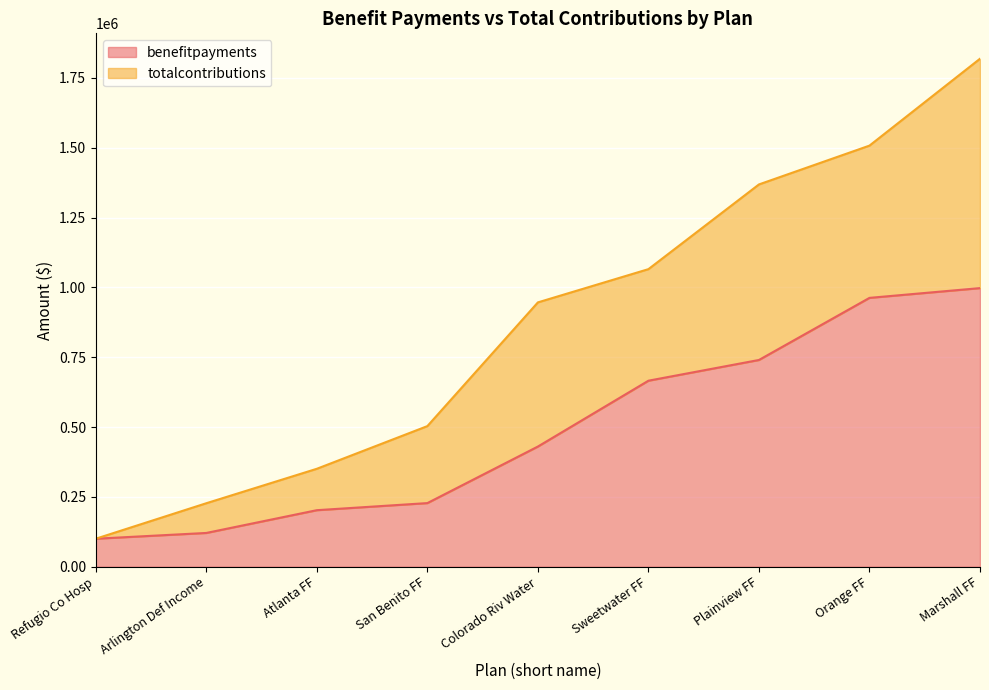

True or false: the data shows 61677.8 at San Benito FF.

False